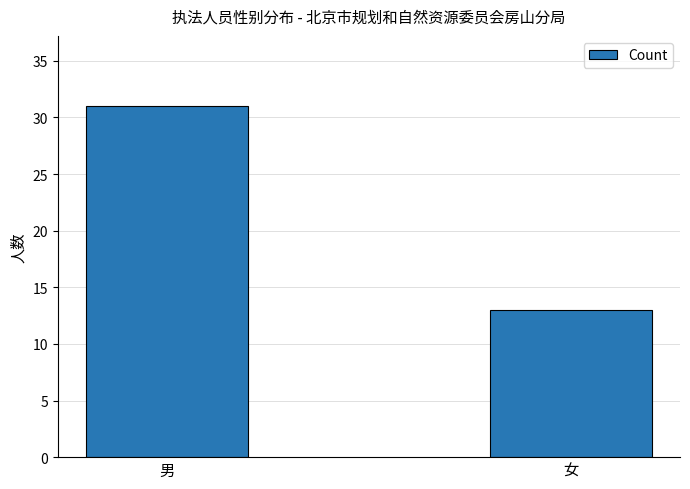

Rank the categories by value from lowest to highest.

女, 男